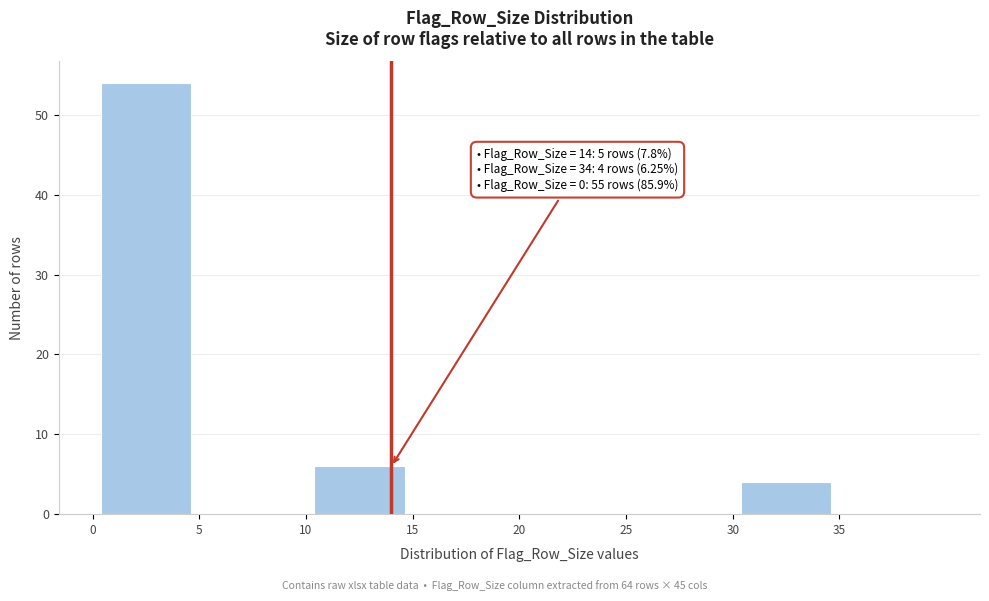

Which range on the x-axis has the tallest bar?

0 to 5